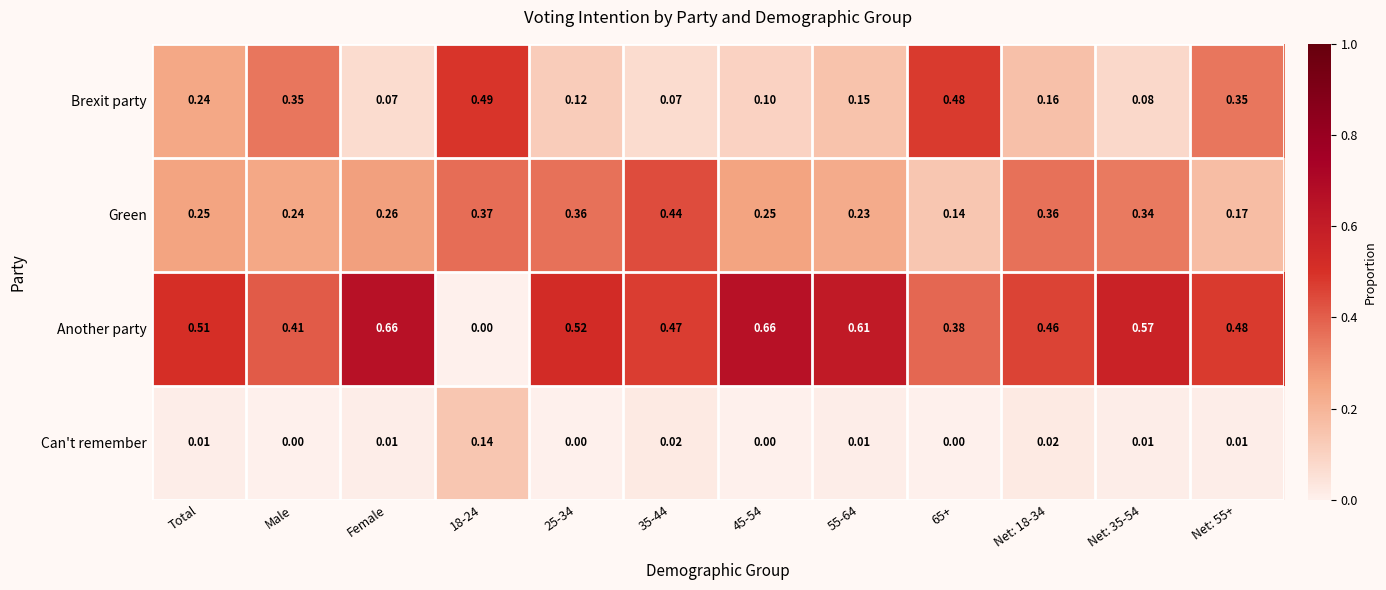

Which series has the largest total across all categories?

Another party